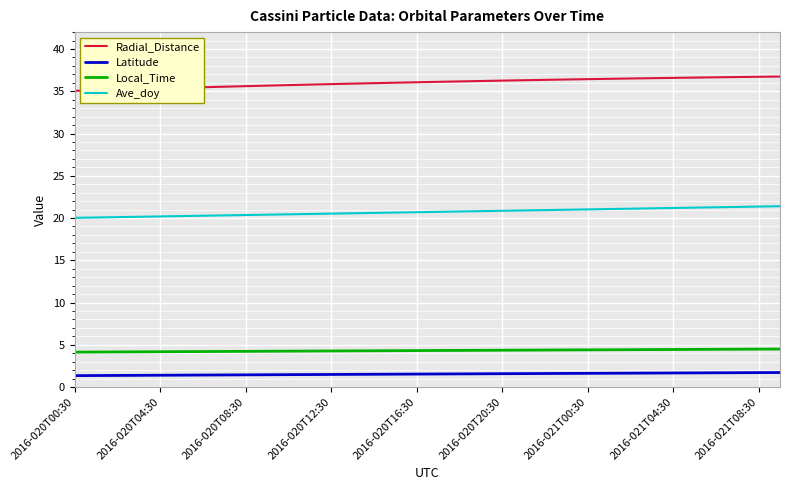

List the series in order of their peak value, lowest first.

Latitude, Local_Time, Ave_doy, Radial_Distance